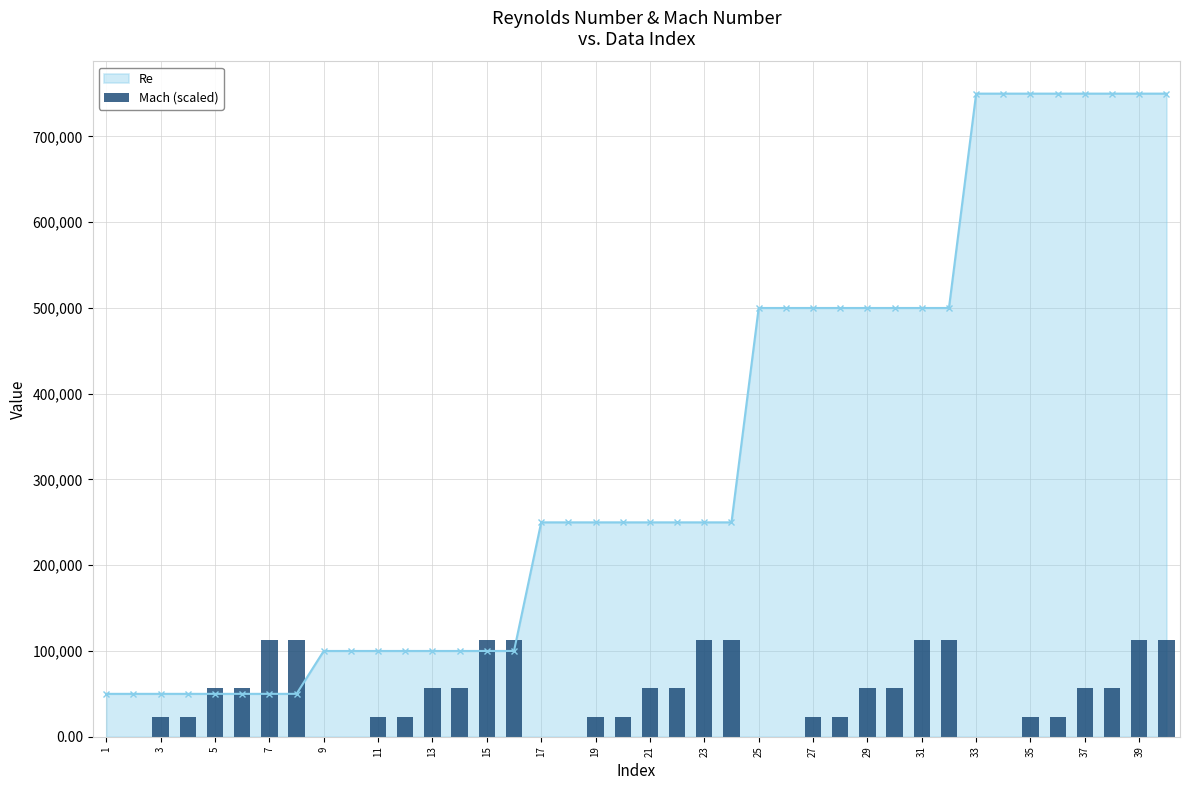

How many data points does each series have?

40